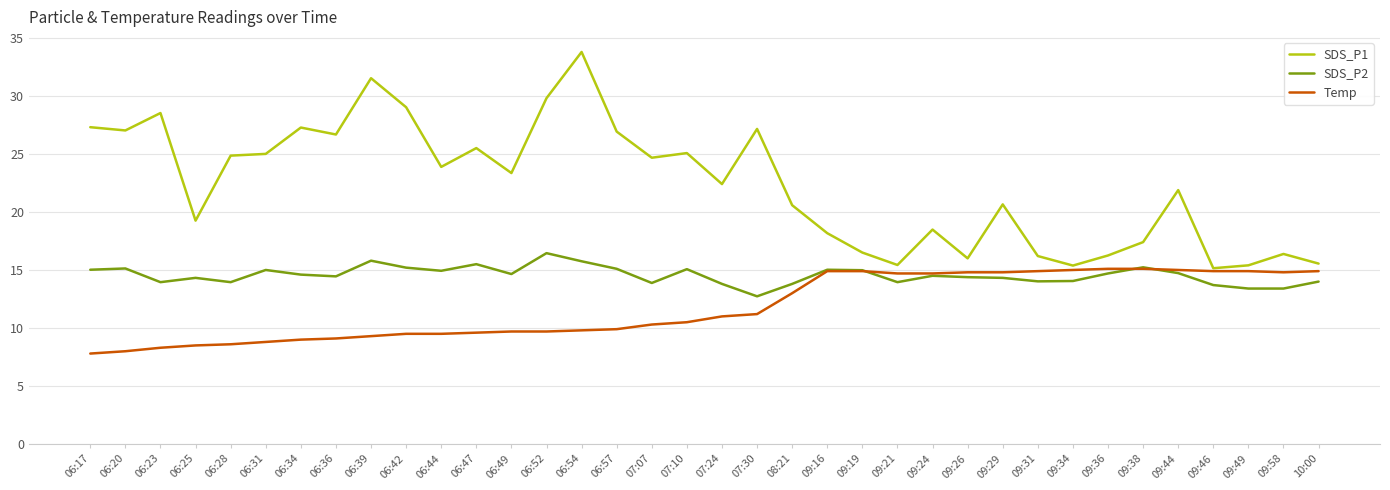

Which series changed the most between 06:42 and 06:44?

SDS_P1